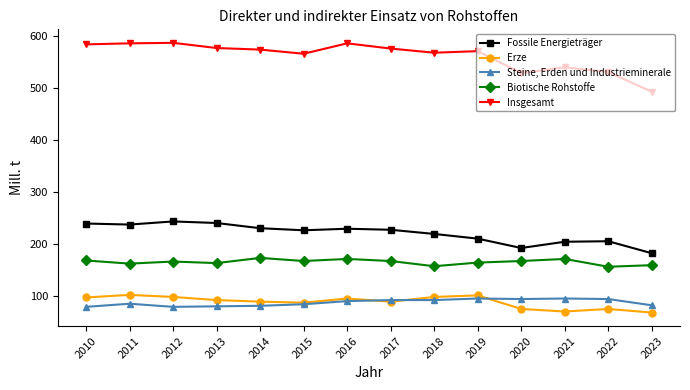

What is the difference between the Insgesamt values at 2012 and 2014?

13